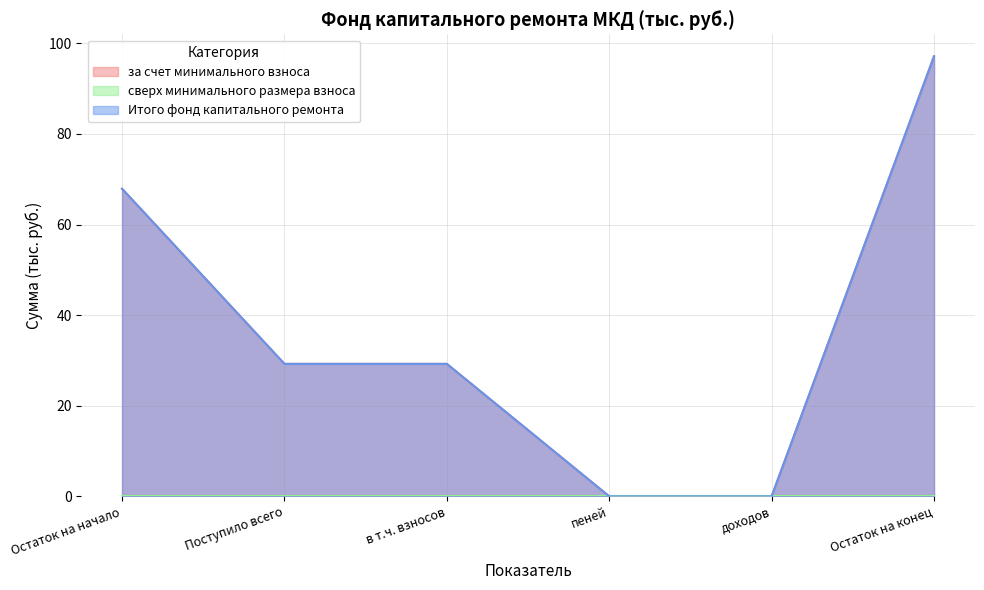

Reading right to left, extract all data points from this chart.

за счет минимального взноса: Остаток на конец=97.1	доходов=0.0	пеней=0.0	в т.ч. взносов=29.2	Поступило всего=29.2	Остаток на начало=67.9
Итого фонд капитального ремонта: Остаток на конец=97.1	доходов=0.0	пеней=0.0	в т.ч. взносов=29.2	Поступило всего=29.2	Остаток на начало=67.9